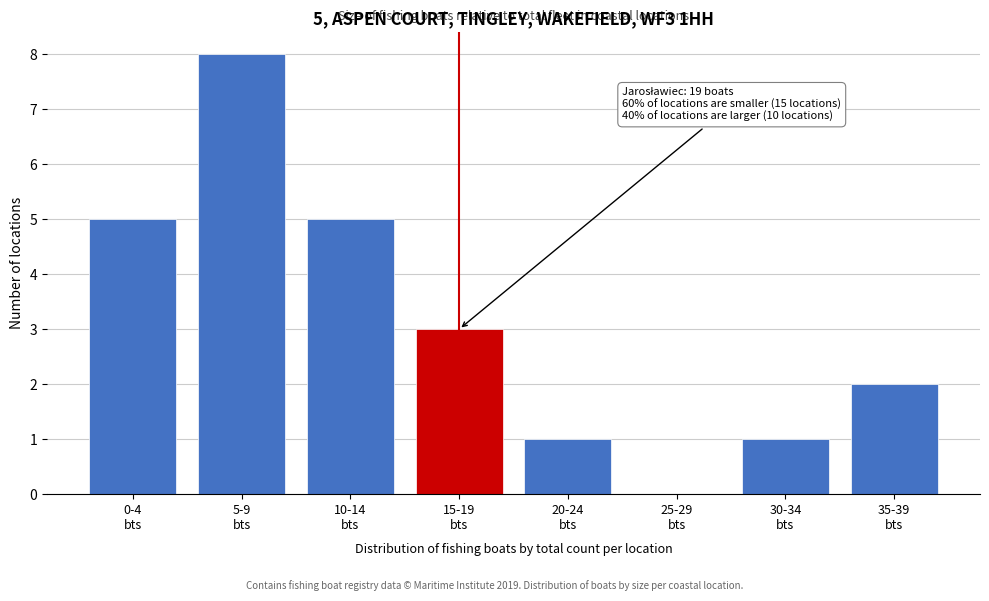

What is the greatest value displayed?

8